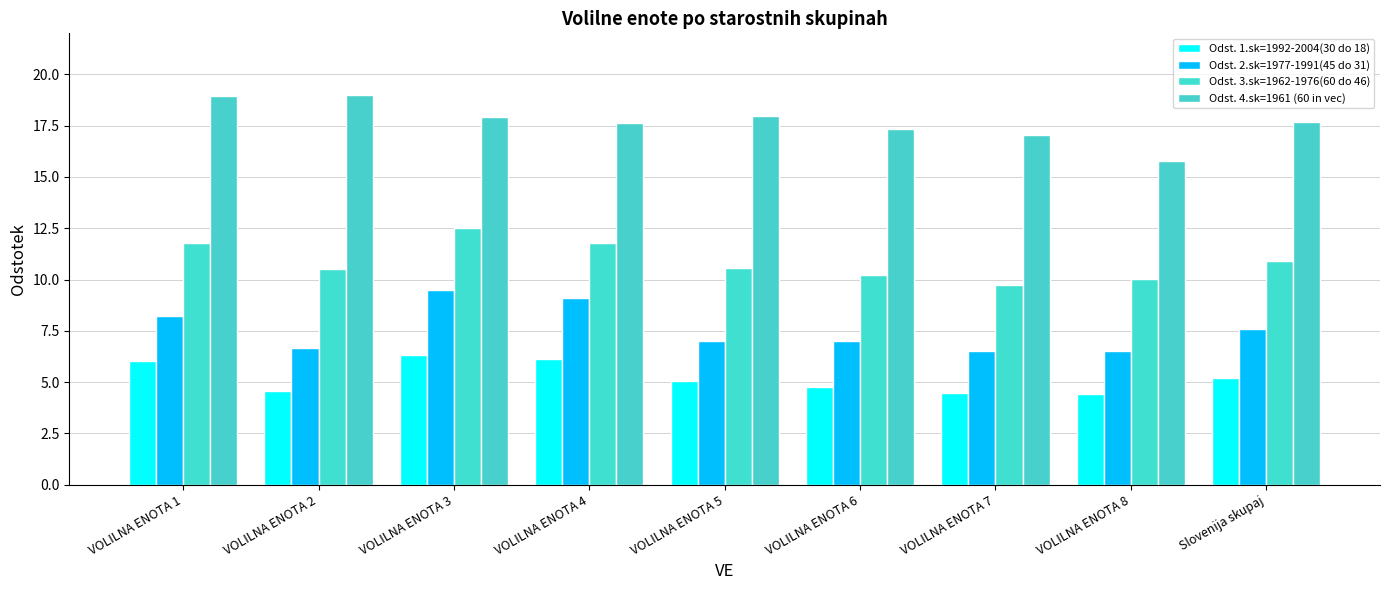

Reading right to left, extract all data points from this chart.

Odst. 1.sk=1992-2004(30 do 18): Slovenija skupaj=5.2	VOLILNA ENOTA 8=4.4	VOLILNA ENOTA 7=4.5	VOLILNA ENOTA 6=4.8	VOLILNA ENOTA 5=5.0	VOLILNA ENOTA 4=6.1	VOLILNA ENOTA 3=6.3	VOLILNA ENOTA 2=4.5	VOLILNA ENOTA 1=6.0
Odst. 2.sk=1977-1991(45 do 31): Slovenija skupaj=7.6	VOLILNA ENOTA 8=6.5	VOLILNA ENOTA 7=6.5	VOLILNA ENOTA 6=7.0	VOLILNA ENOTA 5=7.0	VOLILNA ENOTA 4=9.1	VOLILNA ENOTA 3=9.5	VOLILNA ENOTA 2=6.7	VOLILNA ENOTA 1=8.2
Odst. 3.sk=1962-1976(60 do 46): Slovenija skupaj=10.9	VOLILNA ENOTA 8=10.1	VOLILNA ENOTA 7=9.7	VOLILNA ENOTA 6=10.2	VOLILNA ENOTA 5=10.6	VOLILNA ENOTA 4=11.8	VOLILNA ENOTA 3=12.5	VOLILNA ENOTA 2=10.5	VOLILNA ENOTA 1=11.8
Odst. 4.sk=1961 (60 in vec): Slovenija skupaj=17.7	VOLILNA ENOTA 8=15.8	VOLILNA ENOTA 7=17.1	VOLILNA ENOTA 6=17.3	VOLILNA ENOTA 5=18.0	VOLILNA ENOTA 4=17.6	VOLILNA ENOTA 3=17.9	VOLILNA ENOTA 2=19.0	VOLILNA ENOTA 1=19.0